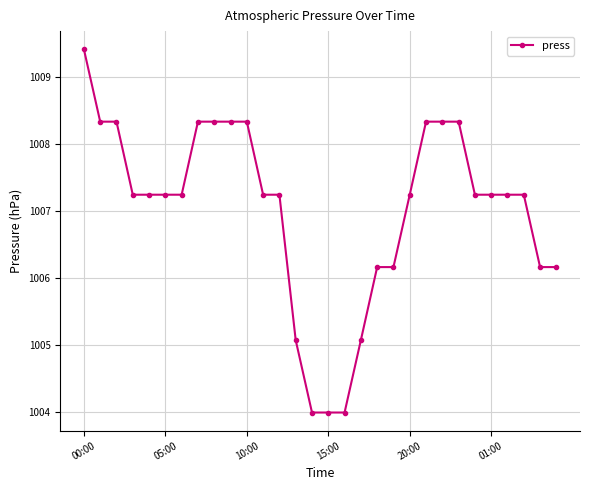

What is the average value?

1007.0